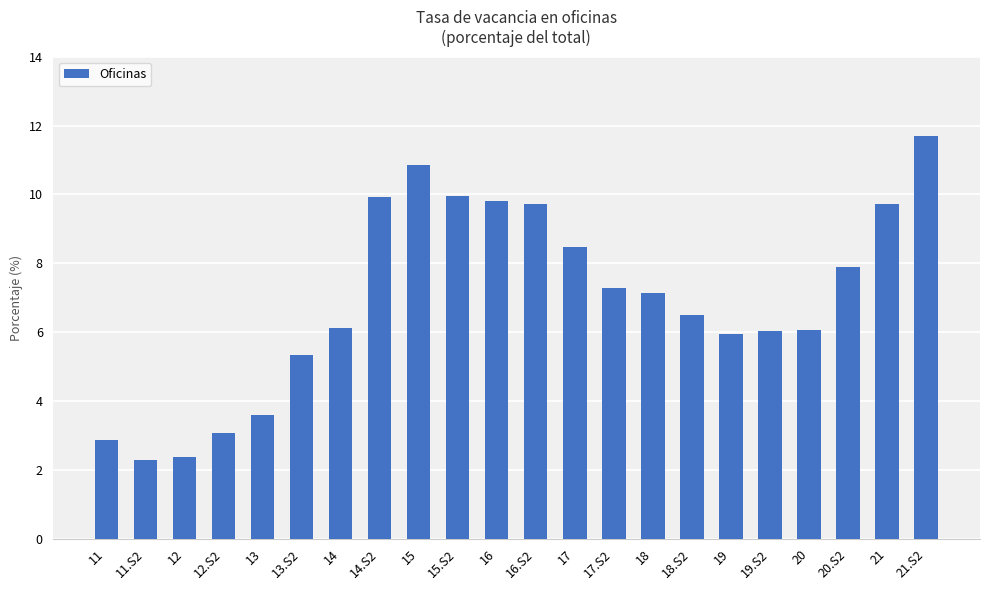

How many values are below 7?

11